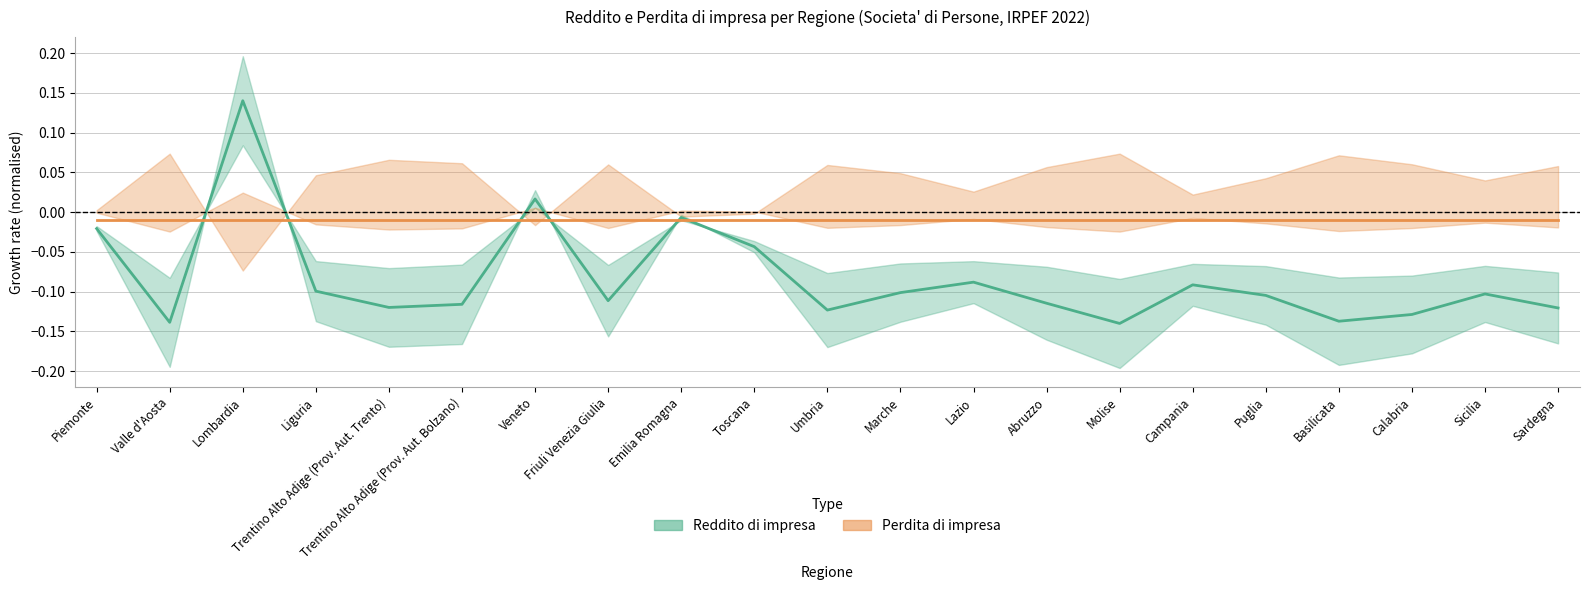

List the series in order of their overall mean, highest first.

Perdita di impresa, Reddito di impresa